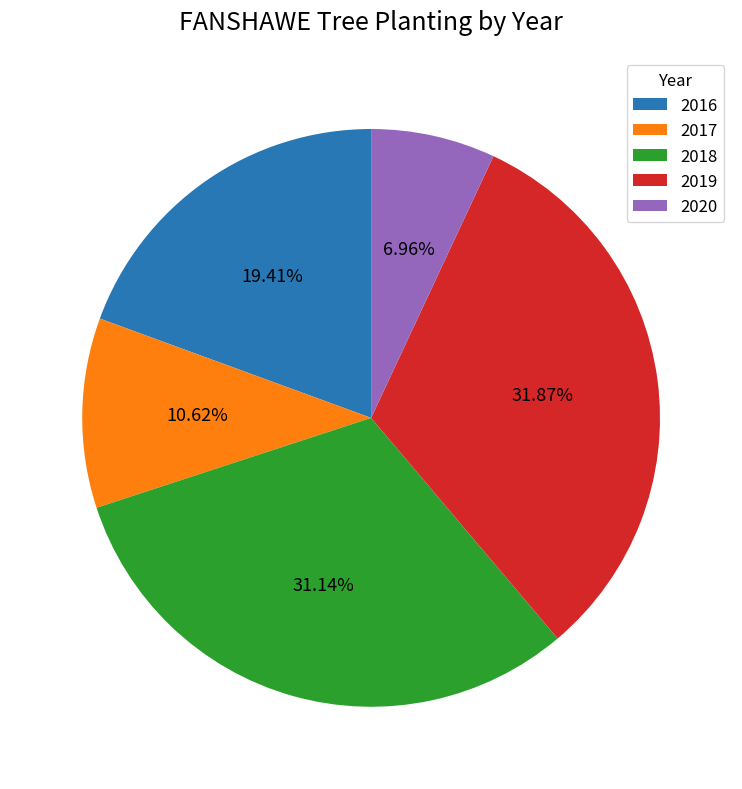

What is the largest slice in the pie chart?

2019